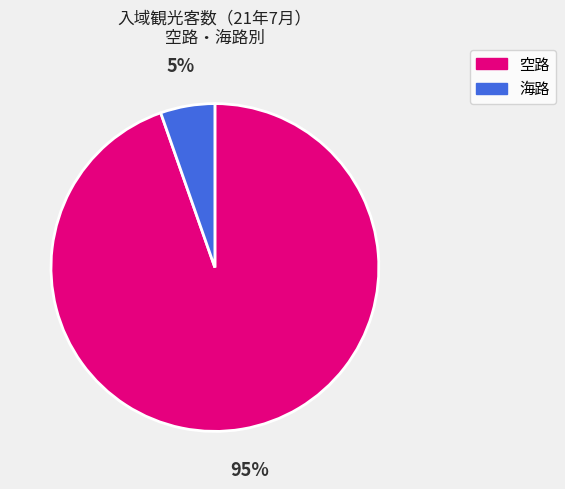

Is there any slice that represents more than half of the pie?

Yes